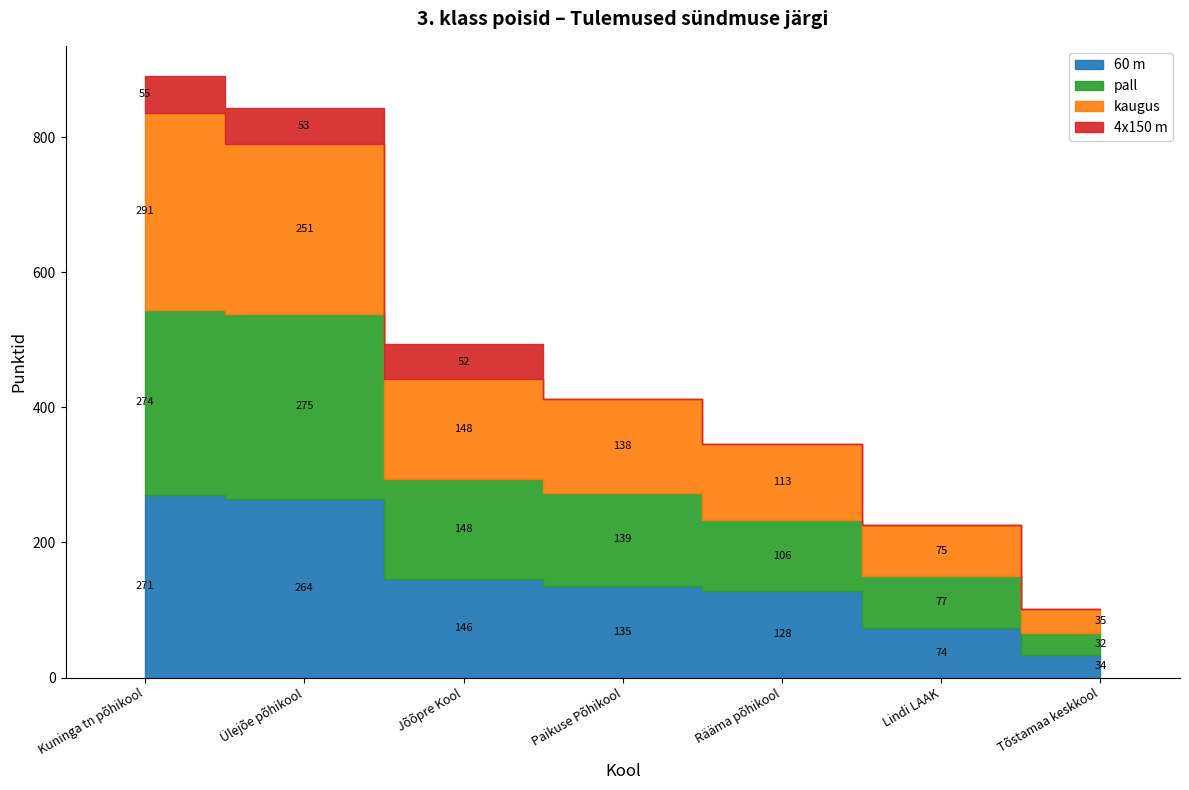

Which series changed the most between Lindi LAAK and Tõstamaa keskkool?

pall